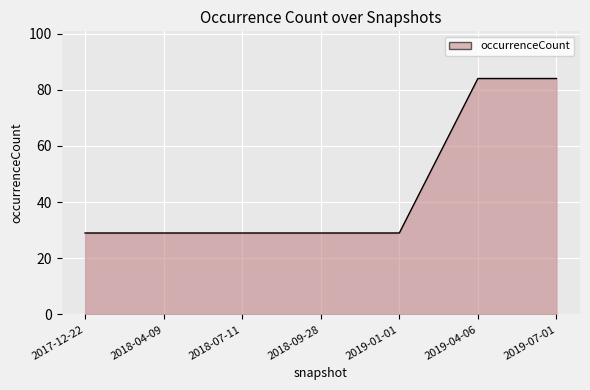

The value at 2018-09-28 is 40. True or false?

False